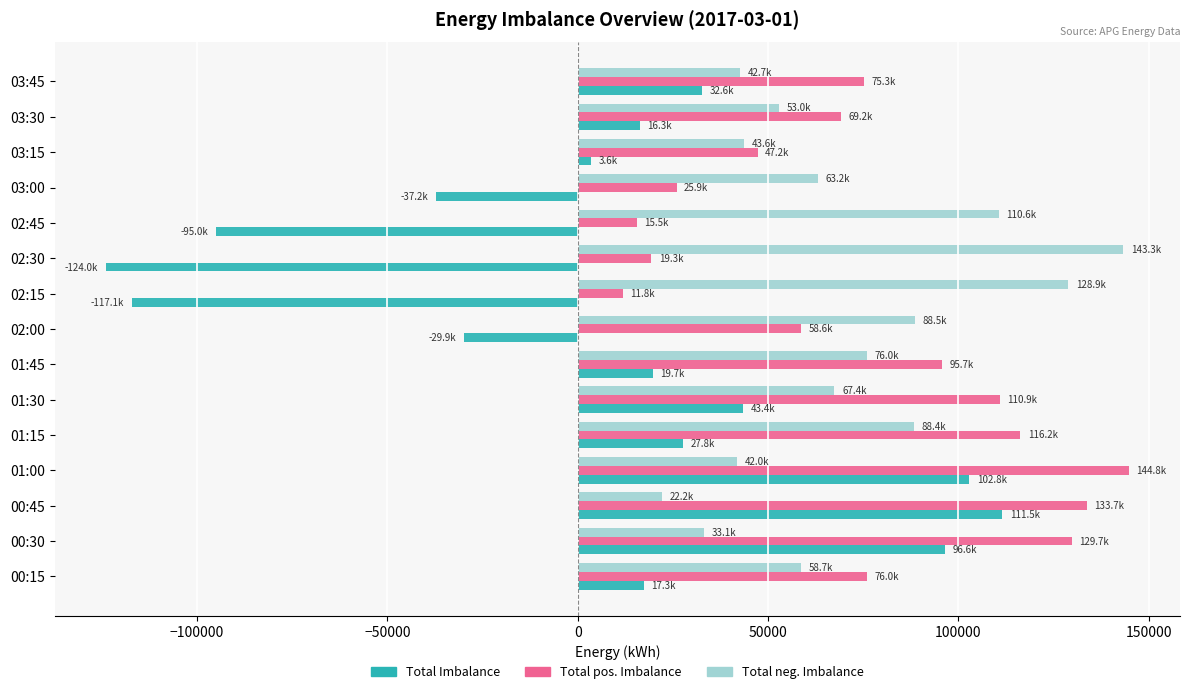

What is the total value across all series at 02:45?

31072.0